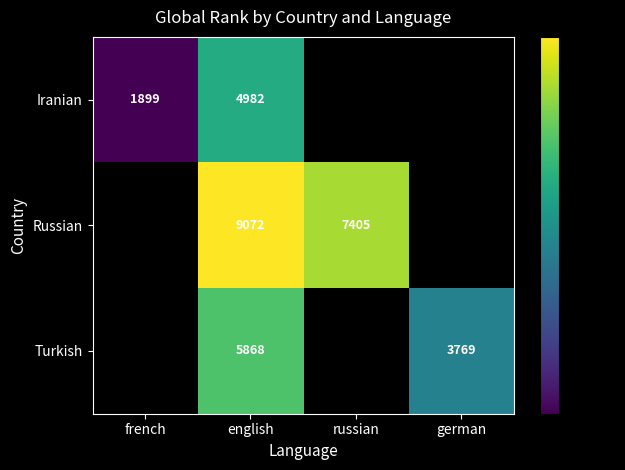

What is the greatest value displayed?

9072.5